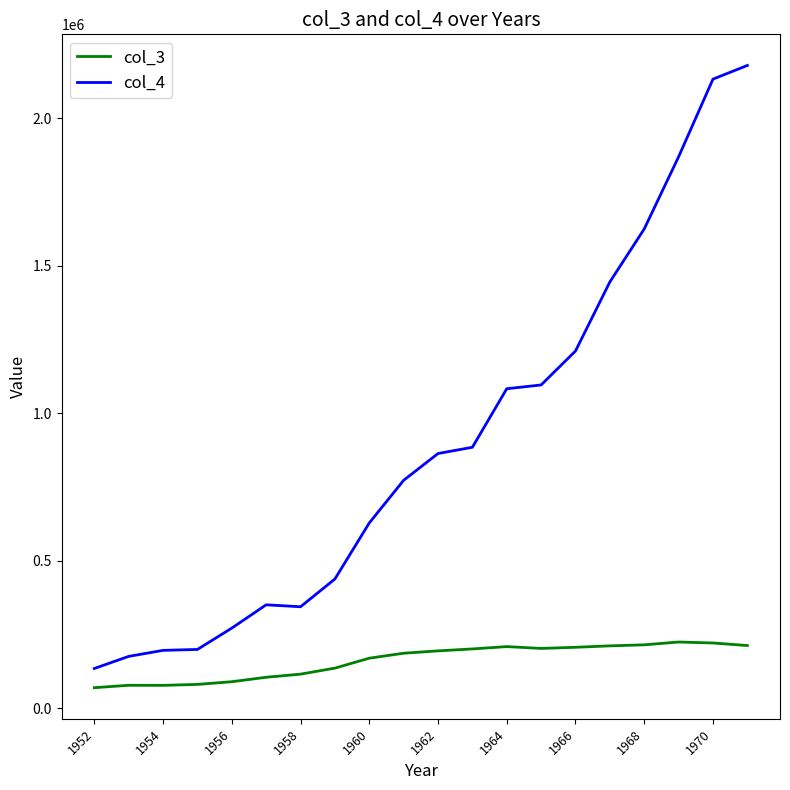

What is the average value of the col_4 series?

894295